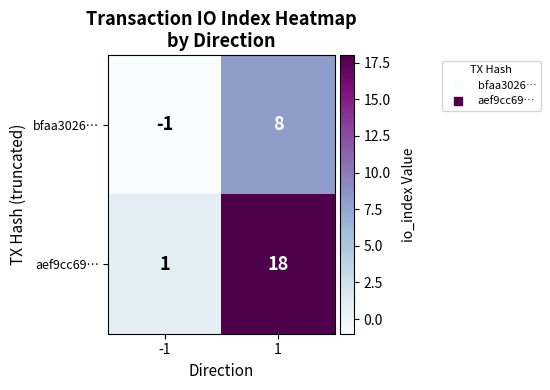

What is the approximate value of bfaa3026… at 1?

8